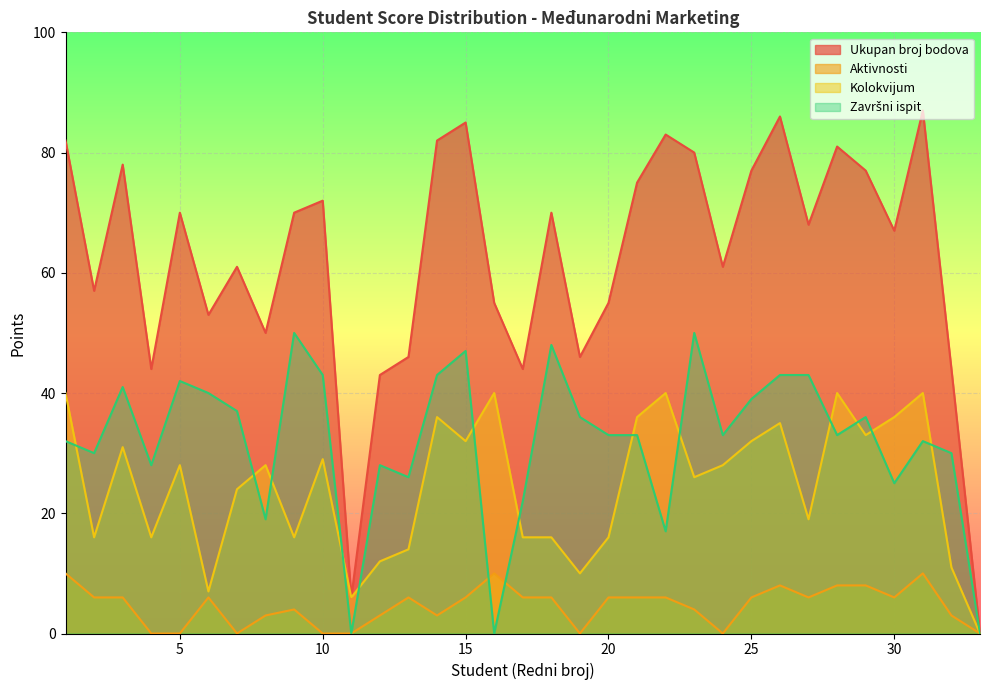

What is the average value of the Ukupan broj bodova series?

62